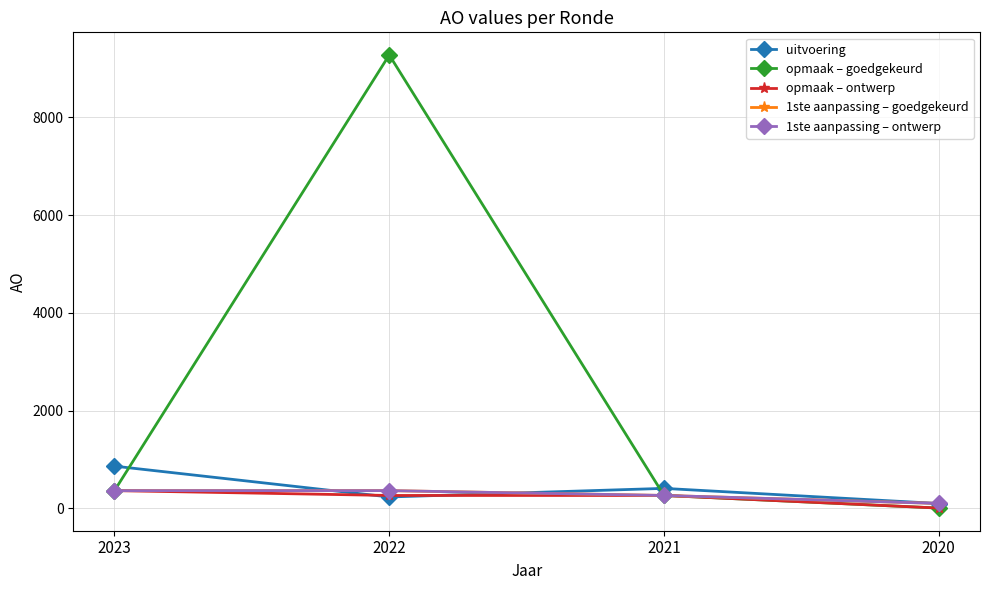

What is the sum of the opmaak – goedgekeurd values at 2022 and 2023?

9641